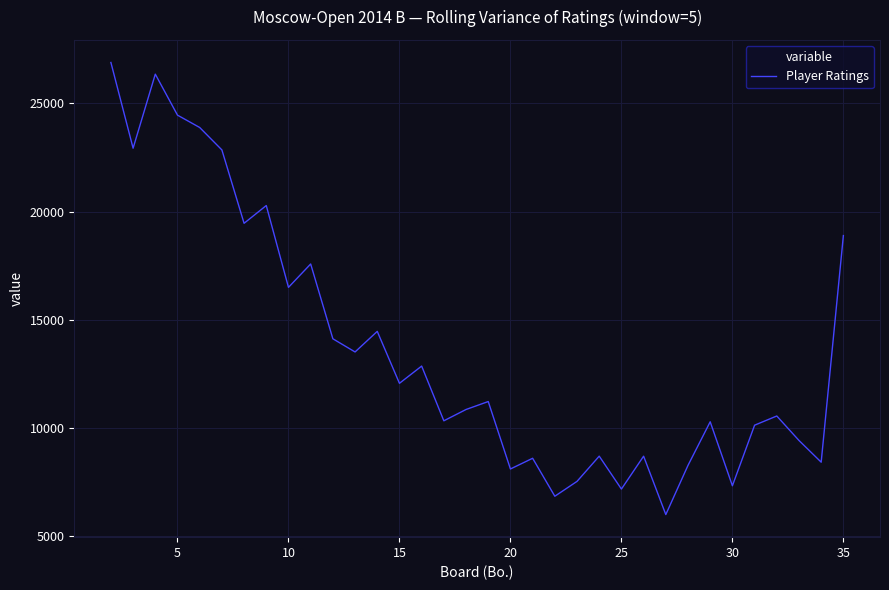

What is the maximum value shown in the chart?

26896.0